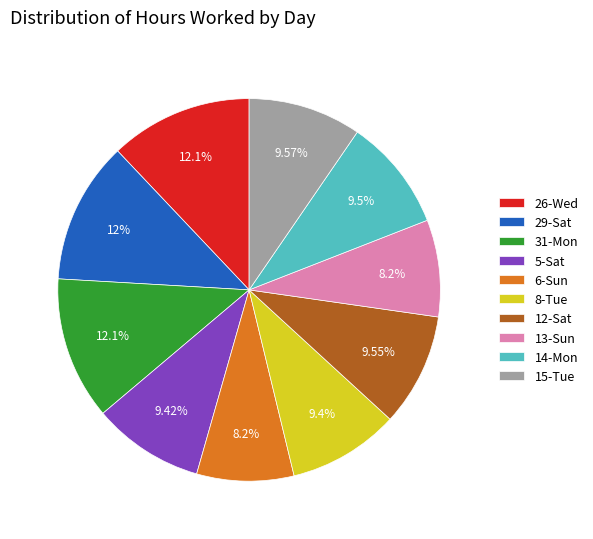

To the nearest percent, what is the average slice percentage?

10%